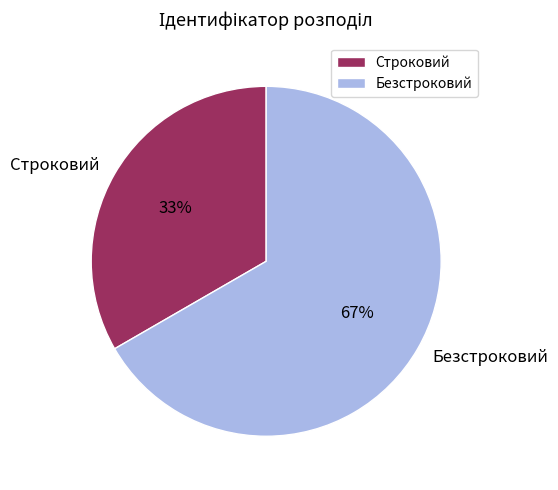

Approximately how many times larger is the value at Безстроковий compared to Строковий?

2.0